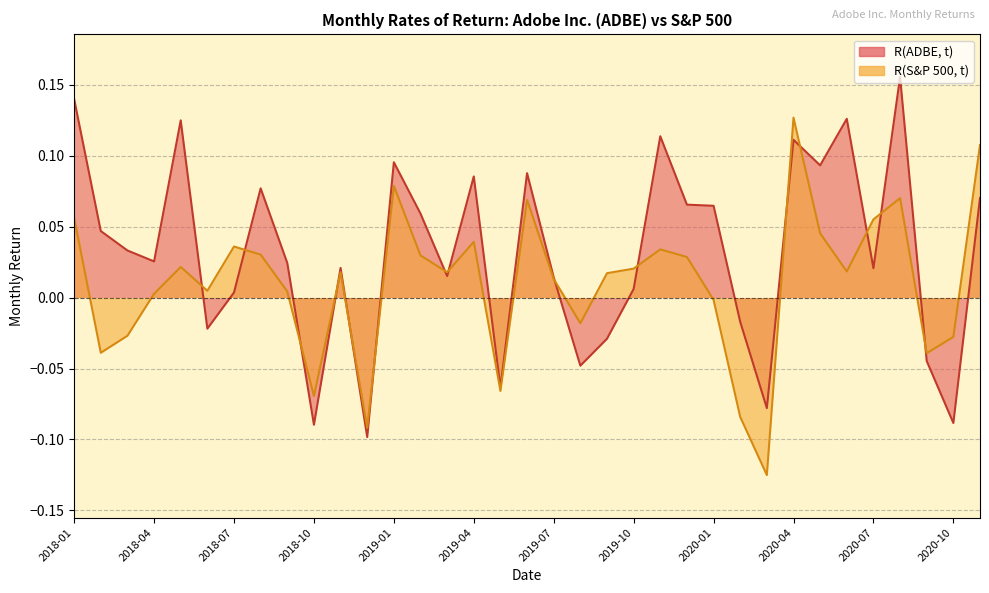

What is the difference between the second highest and second lowest values in the R(S&P 500, t) series?

0.2